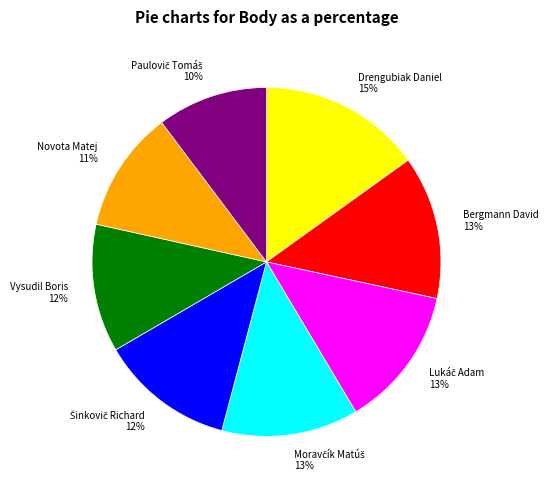

Do Novota Matej 11% and Bergmann David 13% together represent more than half of the pie?

No